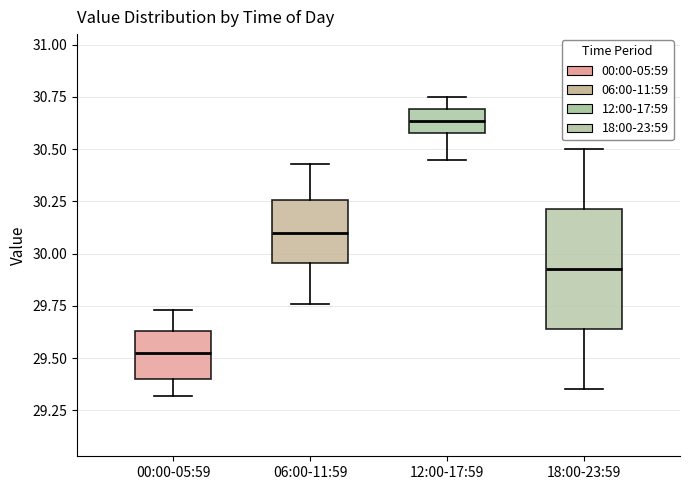

Which box has the highest median line?

12:00-17:59